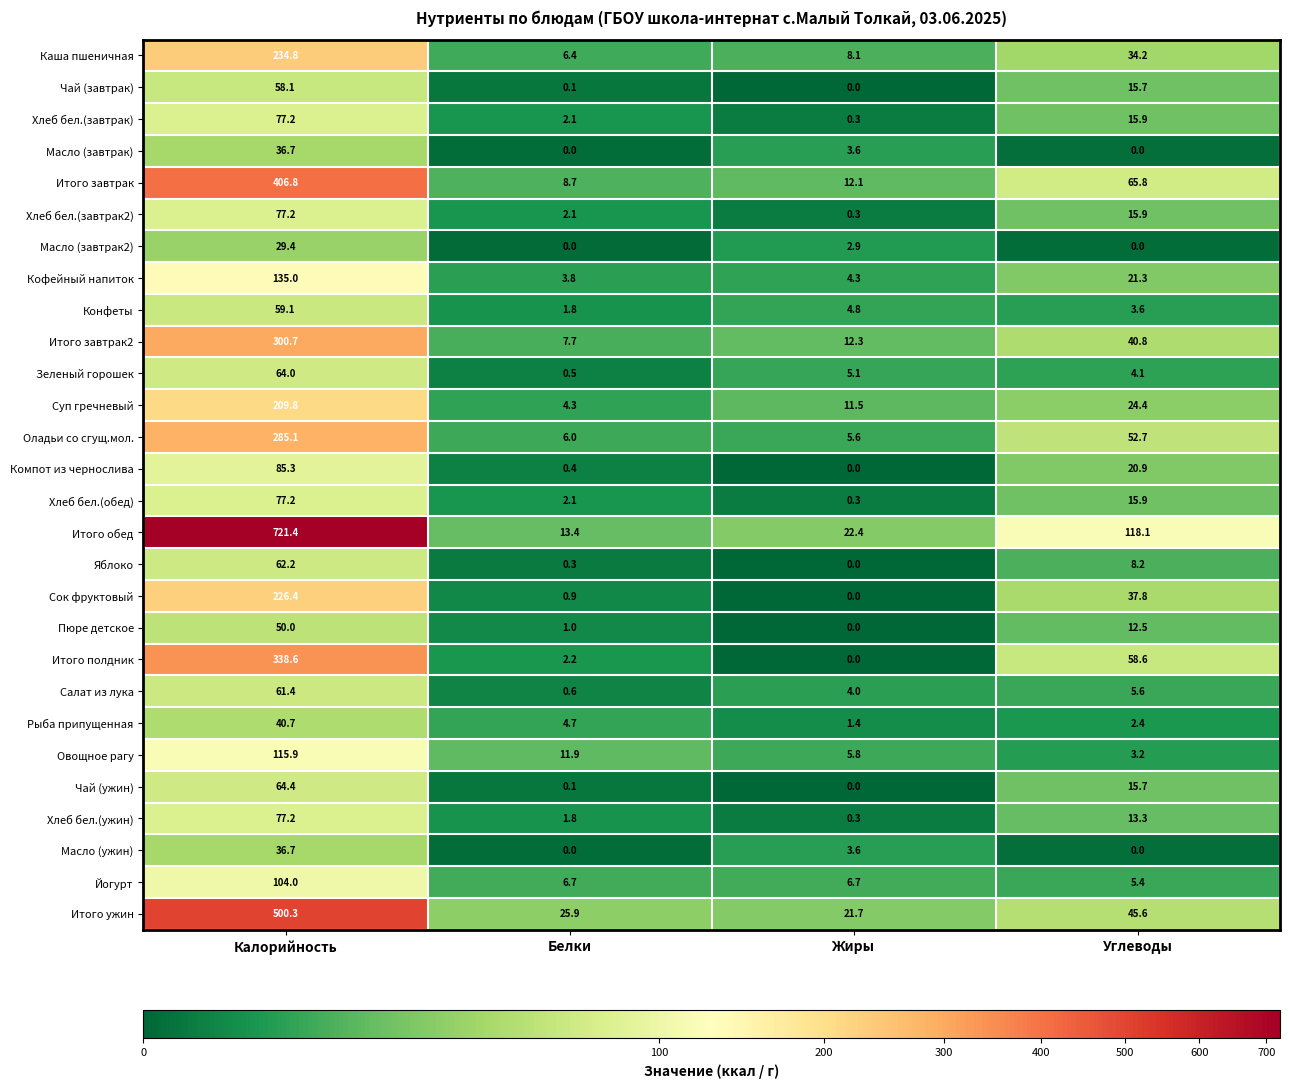

What is the greatest value displayed?

721.4